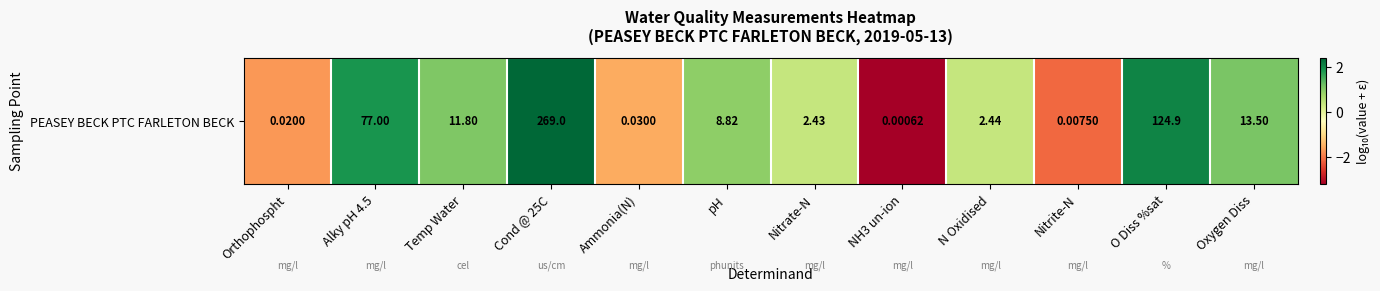

Which has a higher value, O Diss %sat or Temp Water?

O Diss %sat